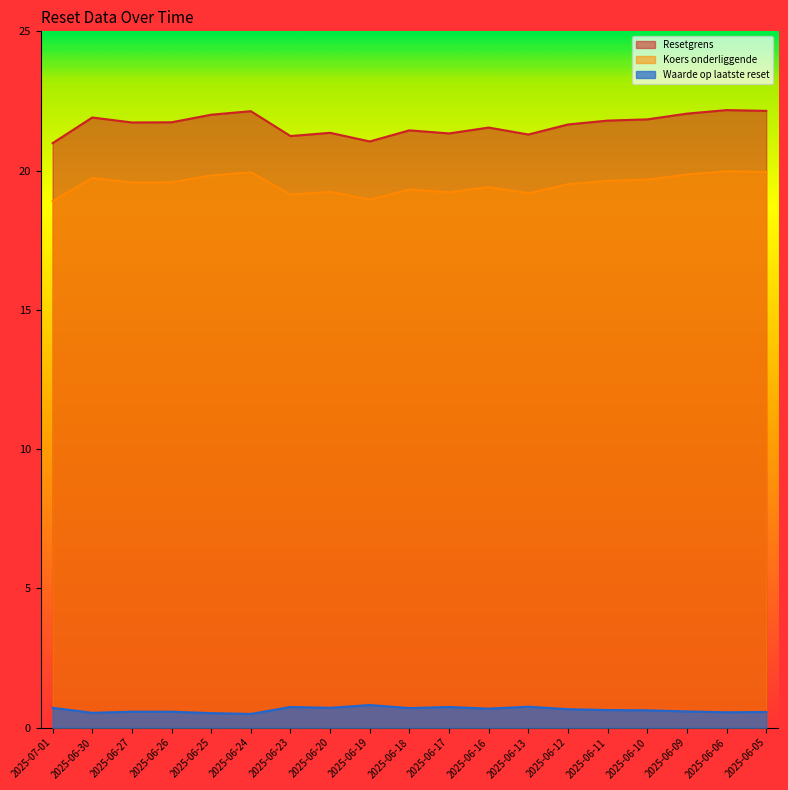

True or false: Koers onderliggende and Resetgrens intersect in this chart.

False